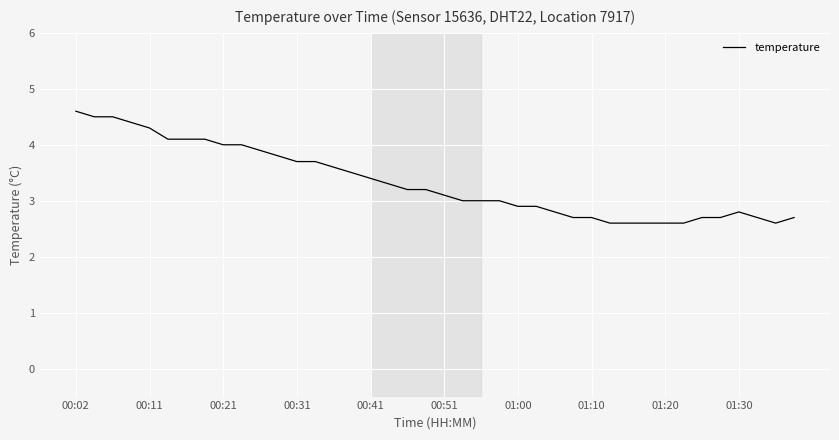

What is the smallest value displayed?

2.6